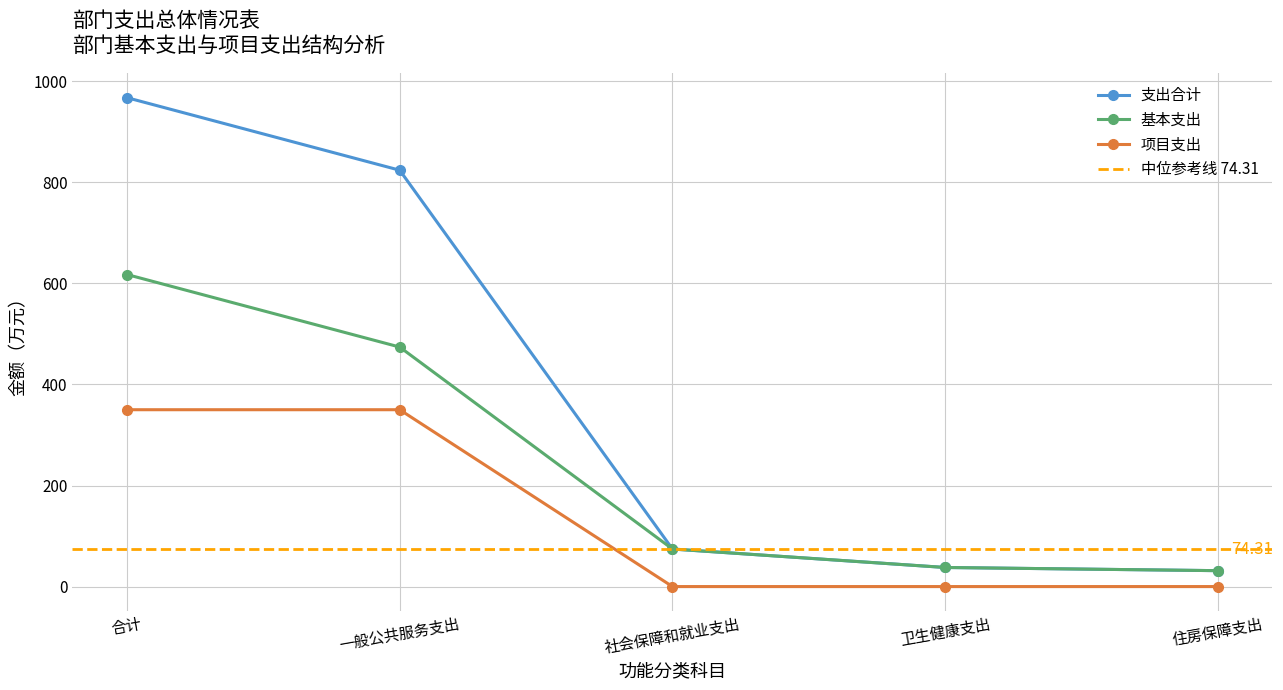

Is it true that 项目支出 equals 350.0 at 一般公共服务支出?

True